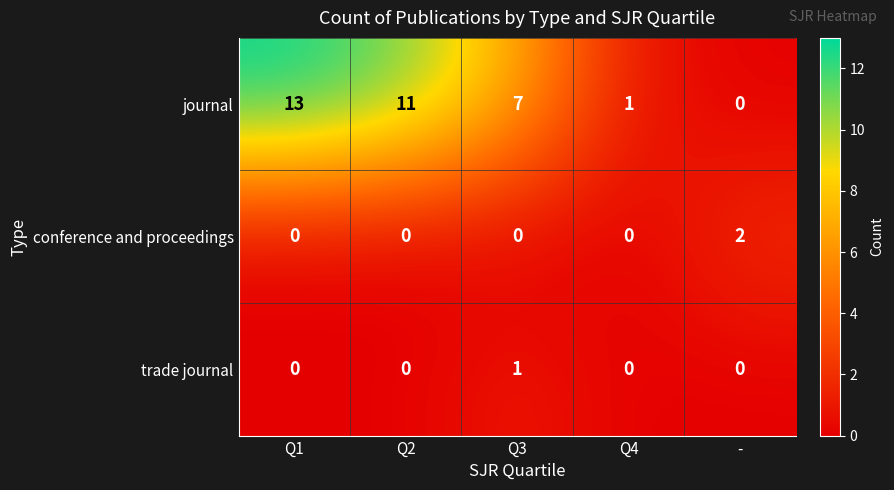

At which category is the sum across all series the highest?

Q1